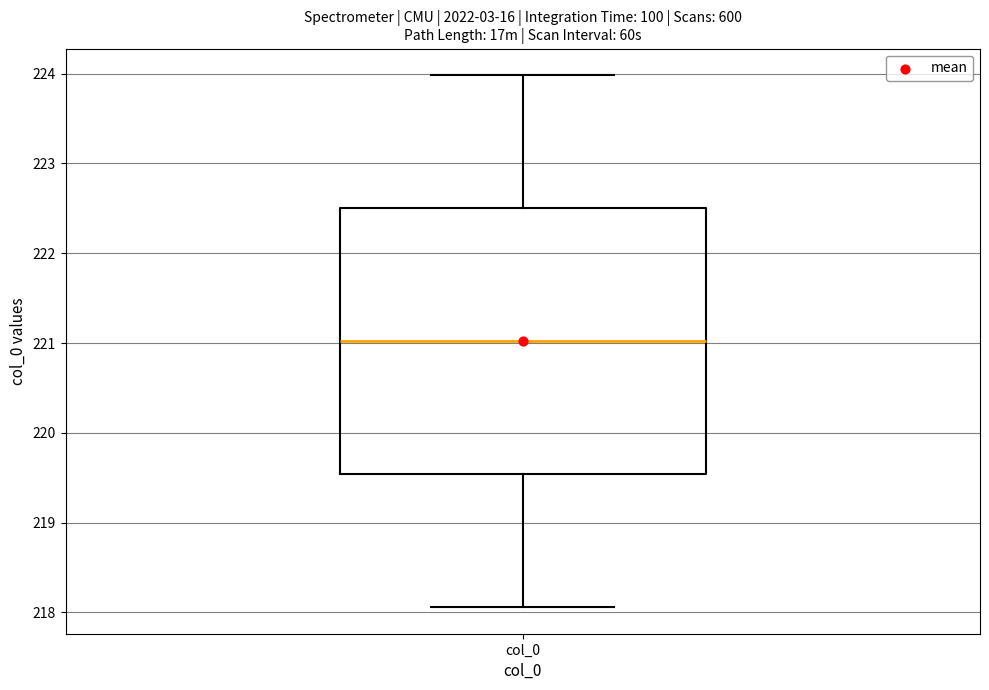

Transcribe this box plot: give where the median line is, the range the box spans, and where the two whiskers end, as read against the y-axis. The values are not printed on the chart, so give them approximately, as read against the axis.

median 221.0, box 219.5 to 222.5, whiskers 218.1 to 224.0